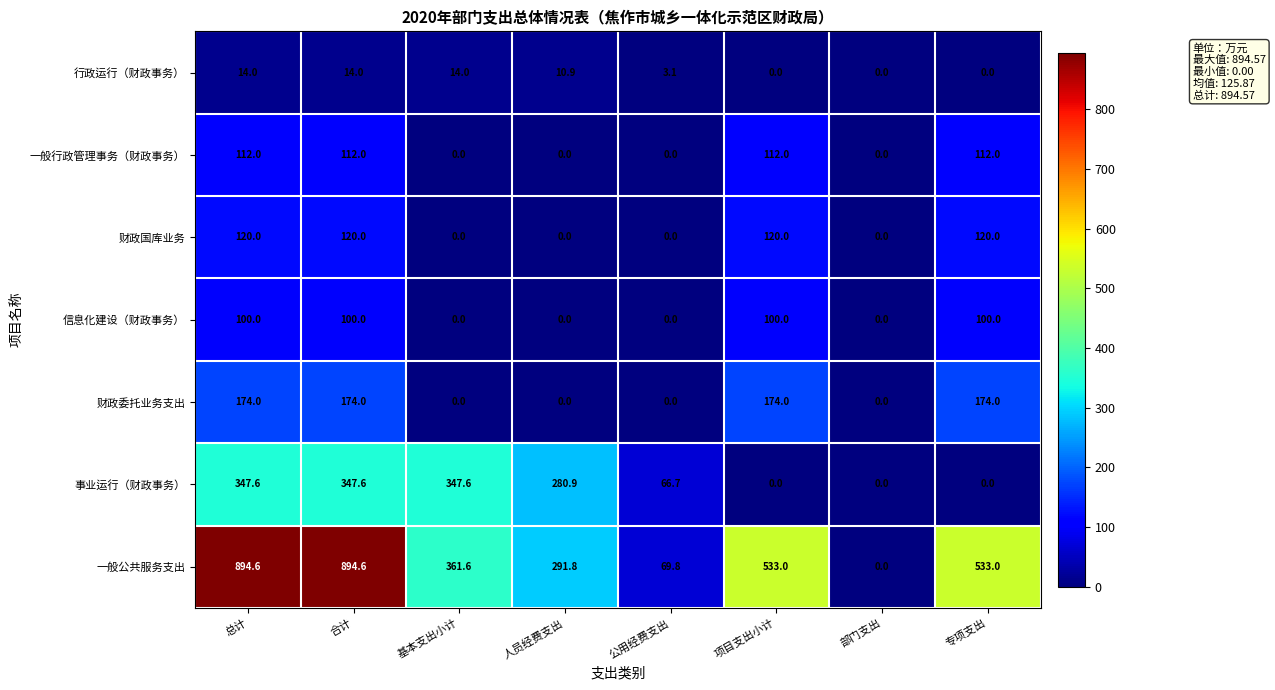

The 信息化建设（财政事务） series shows 0.0 at 人员经费支出. True or false?

True